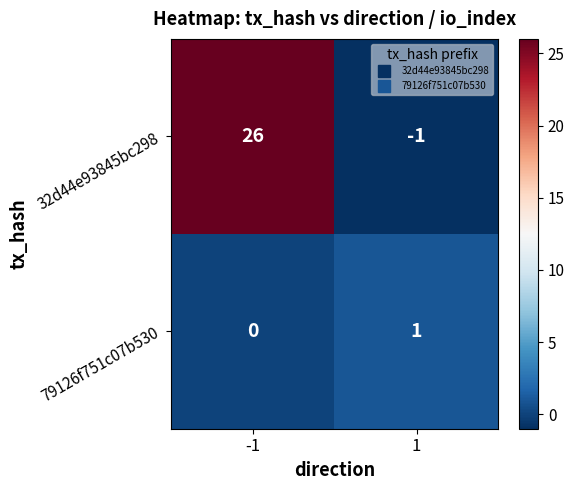

Reading left to right, transcribe all the data shown in this chart.

32d44e93845bc298: 26	-1
79126f751c07b530: 0	1